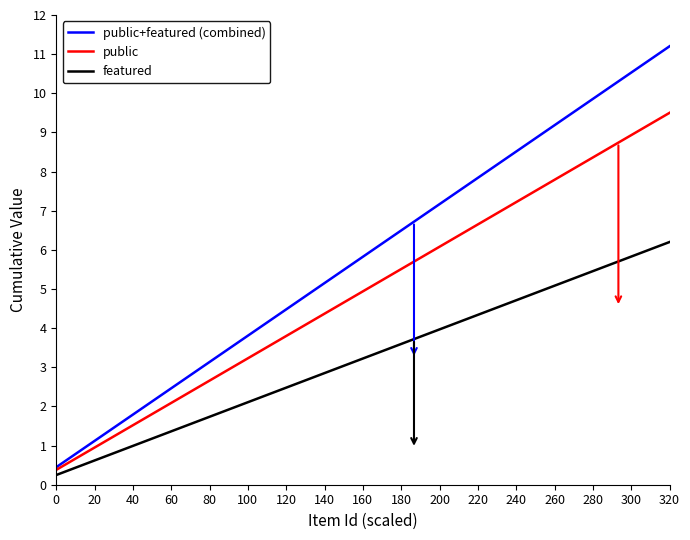

What is the maximum value shown in the chart?

11.2